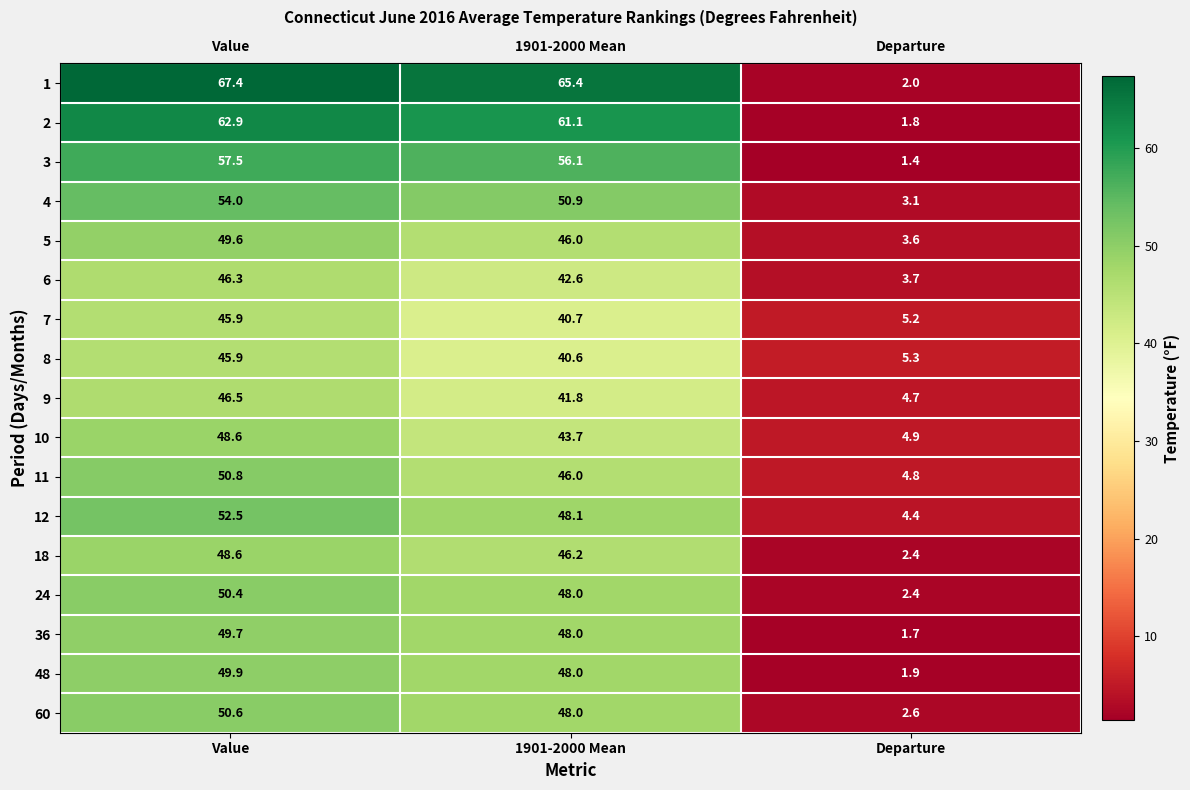

Rank the categories by 18 value from lowest to highest.

Departure, 1901-2000 Mean, Value